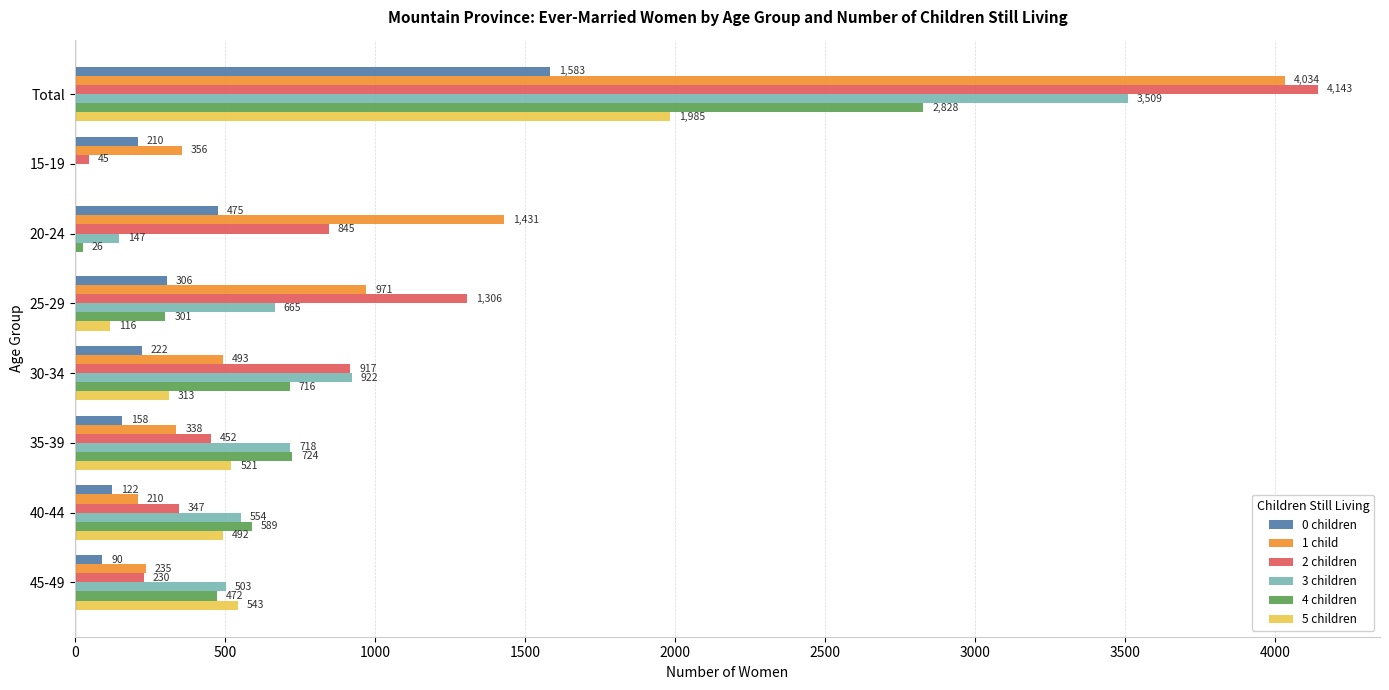

What is the maximum value shown in the chart?

4143